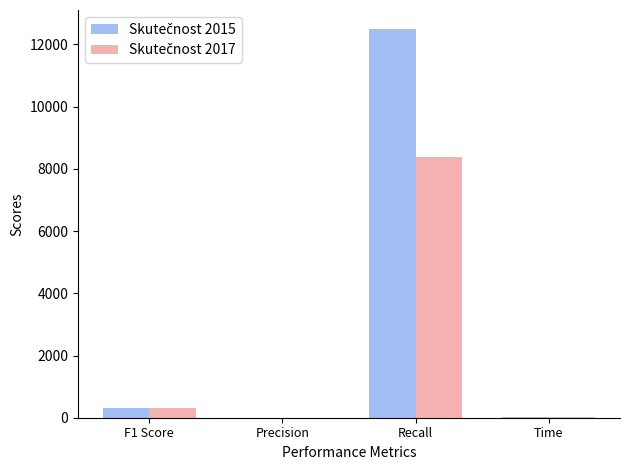

What is the total value across all series at F1 Score?

616.6